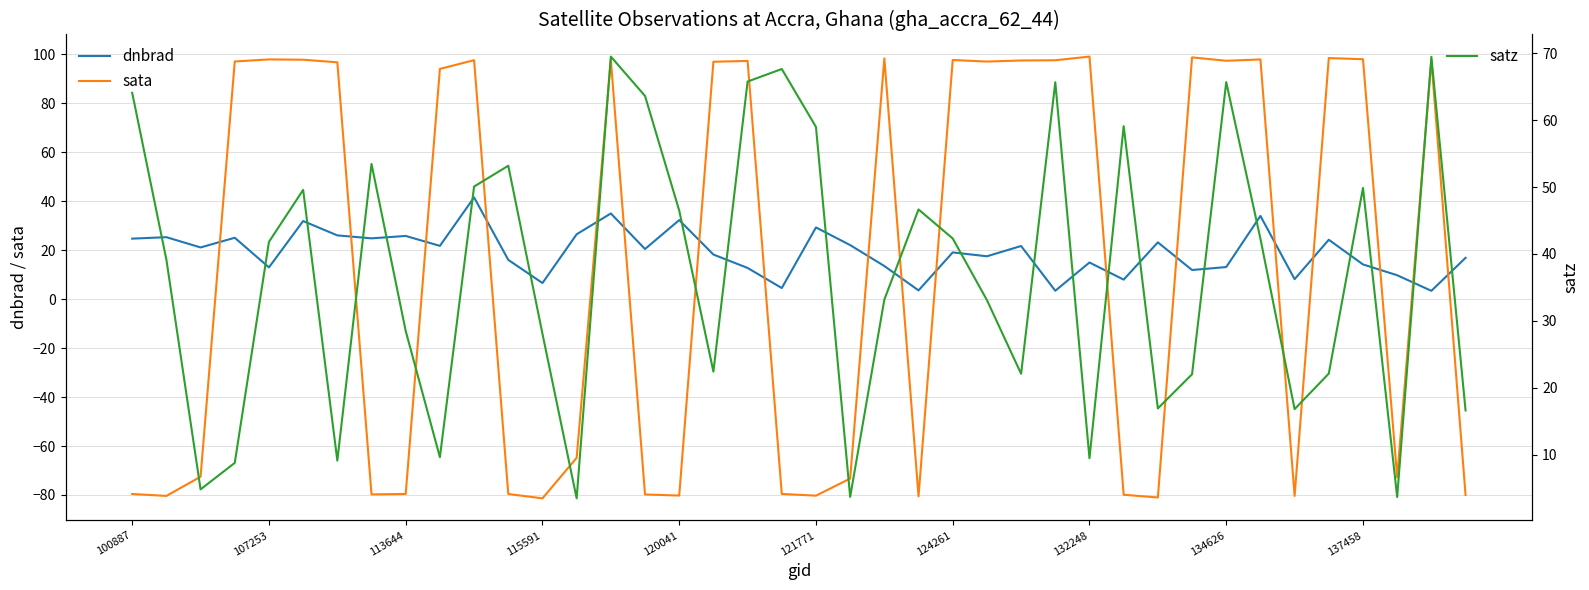

What is the value of the dnbrad point at the 39th from the left?

3.4